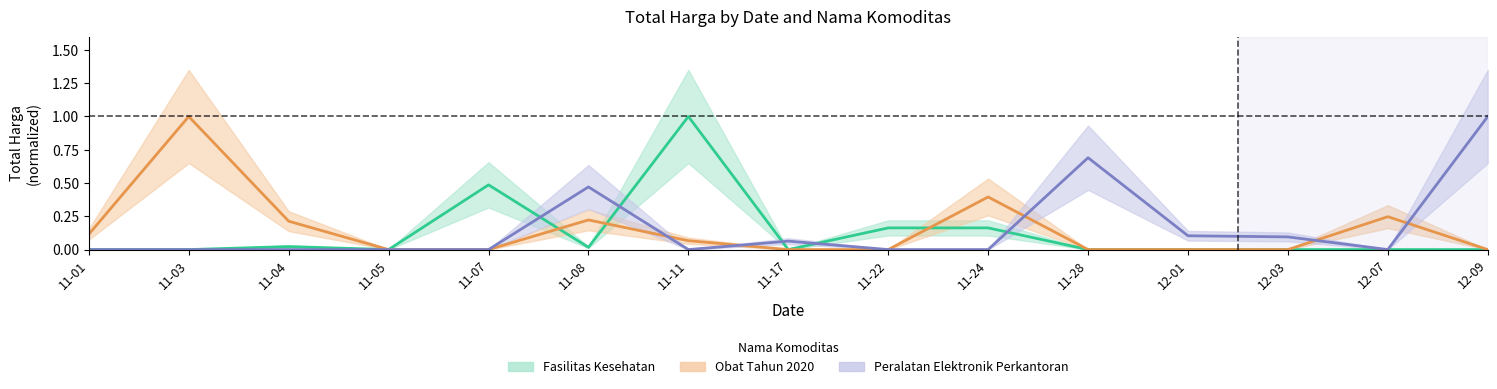

At how many categories does at least one series exceed 0?

14